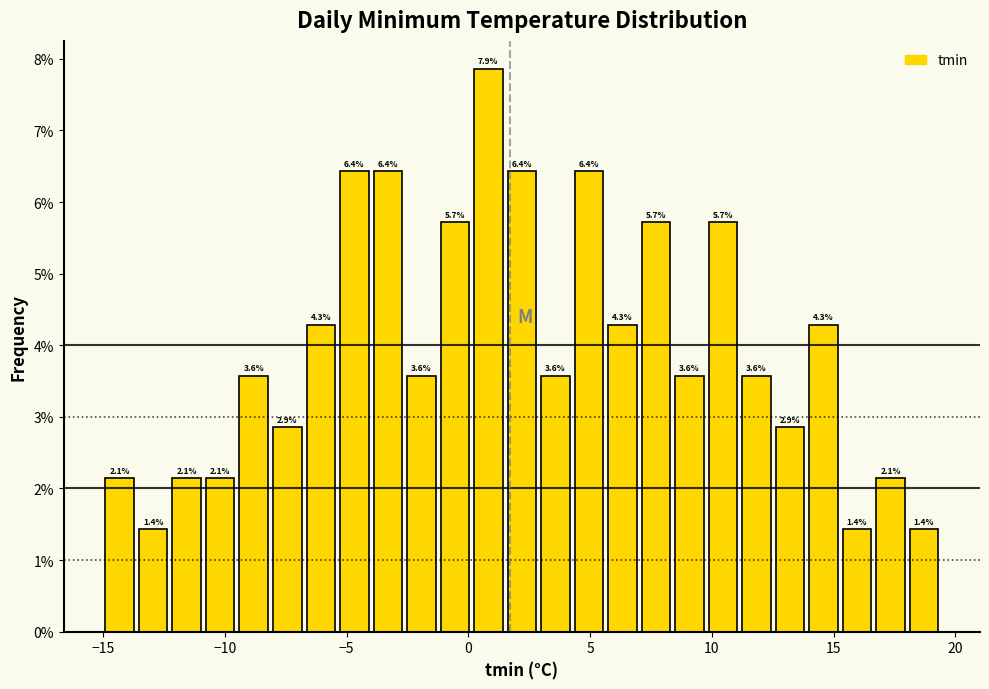

Around what value on the x-axis is the tallest bar? Give the approximate position of its centre, as read against the axis.

1.0